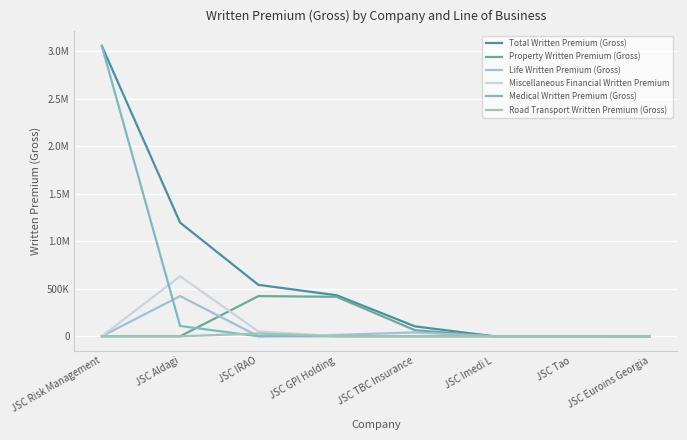

Reading left to right, transcribe all the data shown in this chart.

Total Written Premium (Gross): JSC Risk Management=3058680.5	JSC Aldagi=1197121.2	JSC IRAO=541532.6	JSC GPI Holding=432101.0	JSC TBC Insurance=104363.1	JSC Imedi L=1100.0	JSC Tao=1081.2	JSC Euroins Georgia=0.0
Property Written Premium (Gross): JSC Risk Management=0.0	JSC Aldagi=0.0	JSC IRAO=423093.6	JSC GPI Holding=415785.3	JSC TBC Insurance=63626.8	JSC Imedi L=1100.0	JSC Tao=960.0	JSC Euroins Georgia=0.0
Life Written Premium (Gross): JSC Risk Management=0.0	JSC Aldagi=423473.1	JSC IRAO=0.0	JSC GPI Holding=14322.1	JSC TBC Insurance=40736.3	JSC Imedi L=0.0	JSC Tao=0.0	JSC Euroins Georgia=0.0
Miscellaneous Financial Written Premium: JSC Risk Management=0.0	JSC Aldagi=632669.4	JSC IRAO=50790.1	JSC GPI Holding=1993.6	JSC TBC Insurance=0.0	JSC Imedi L=0.0	JSC Tao=0.0	JSC Euroins Georgia=0.0
Medical Written Premium (Gross): JSC Risk Management=3058680.5	JSC Aldagi=108539.3	JSC IRAO=0.0	JSC GPI Holding=0.0	JSC TBC Insurance=0.0	JSC Imedi L=0.0	JSC Tao=0.0	JSC Euroins Georgia=0.0
Road Transport Written Premium (Gross): JSC Risk Management=0.0	JSC Aldagi=0.0	JSC IRAO=28742.2	JSC GPI Holding=0.0	JSC TBC Insurance=0.0	JSC Imedi L=0.0	JSC Tao=0.0	JSC Euroins Georgia=0.0